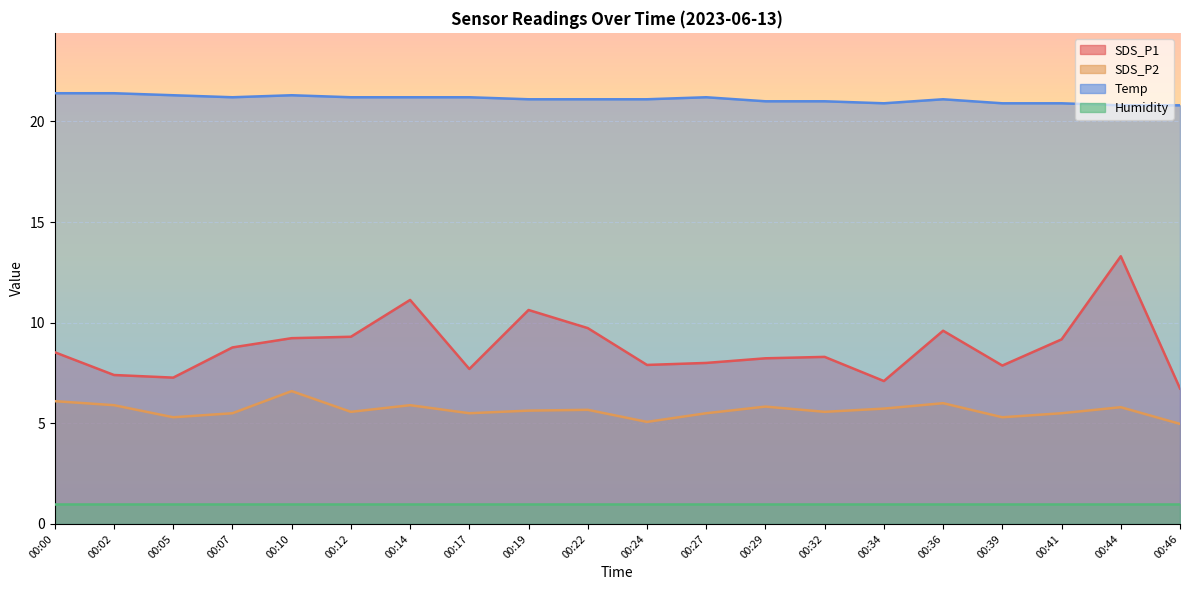

True or false: SDS_P1 and Temp intersect in this chart.

False